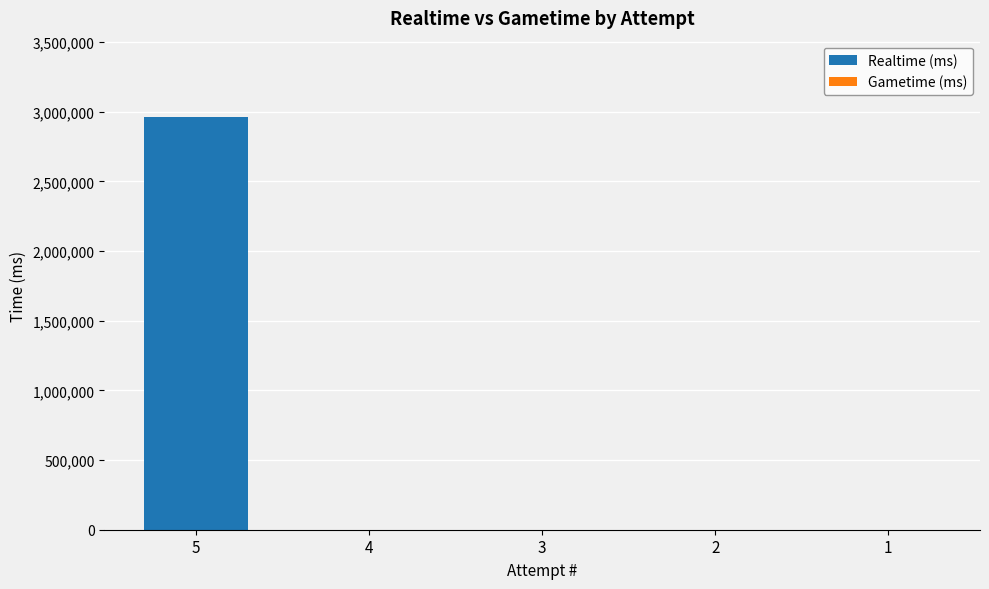

What is the sum of all values?

2964472